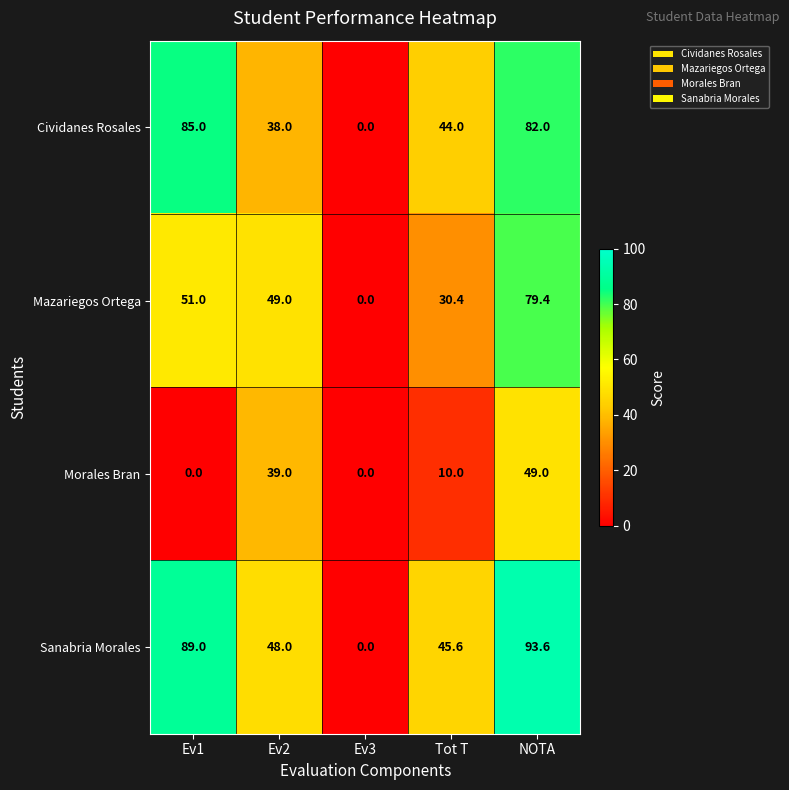

What is the difference between the maximum and minimum values in the Mazariegos Ortega series?

79.4